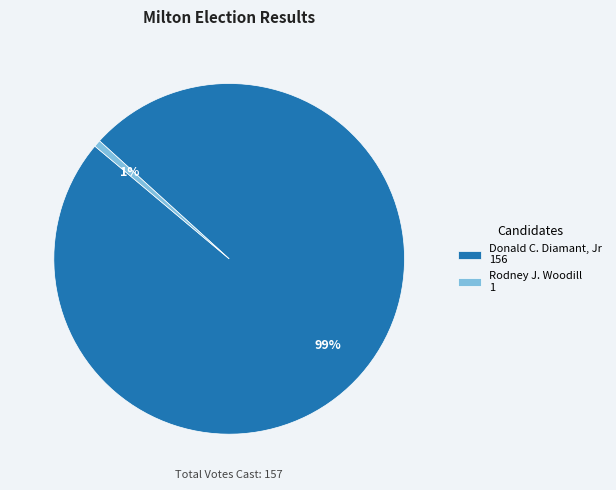

What percentage is the Rodney J. Woodill 1 slice, to the nearest percent?

1%